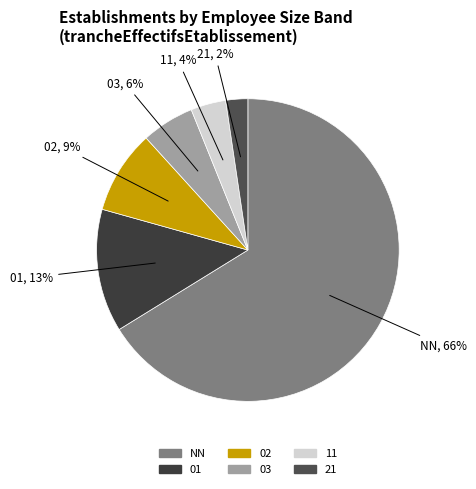

Which slice is the smallest?

21